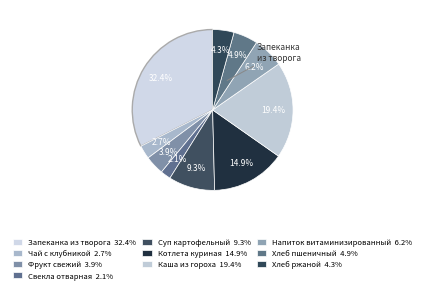

Combined, what portion of the pie is Свекла отварная and Фрукт свежий?

5.9%